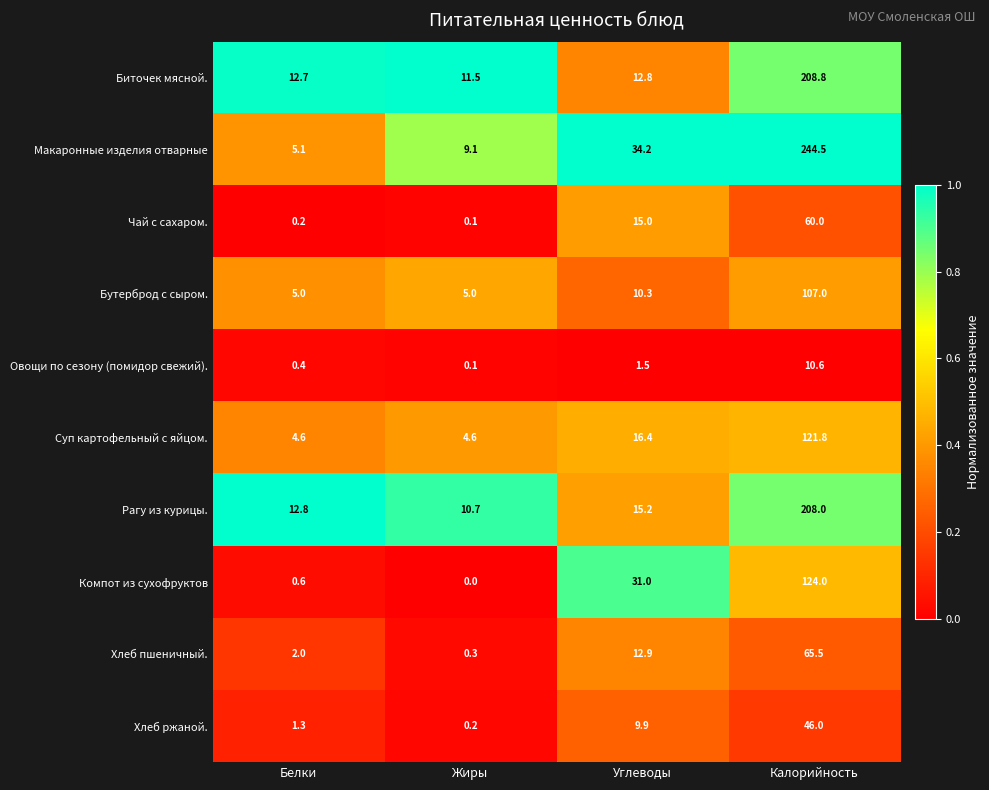

True or false: Компот из сухофруктов has a value of 19.6 at Углеводы.

False